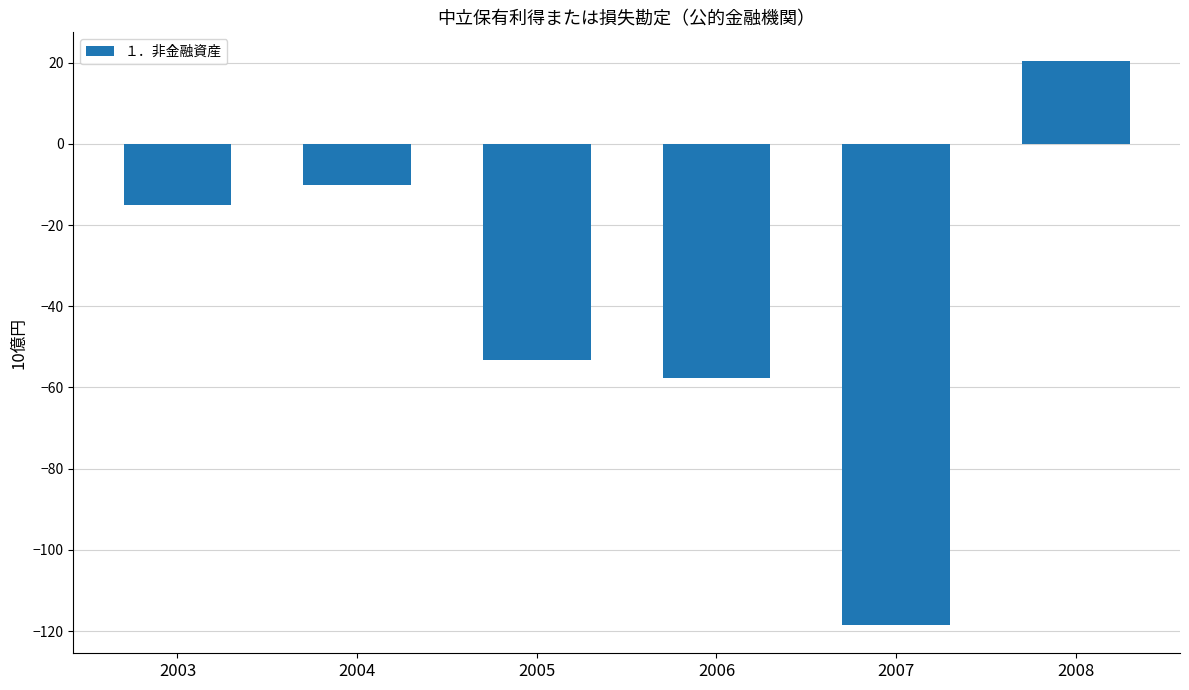

Reading left to right, list all the values displayed in this chart.

-15.1	-10.2	-53.2	-57.6	-118.5	20.5